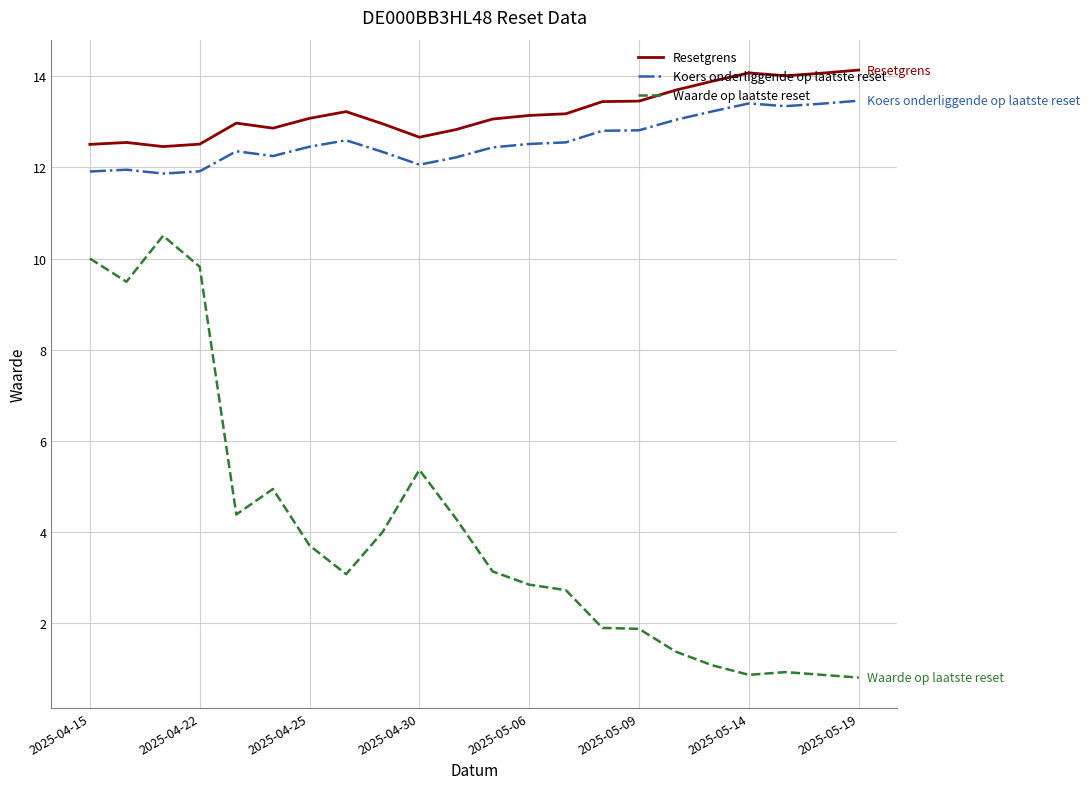

List the series in order of their peak value, lowest first.

Waarde op laatste reset, Koers onderliggende op laatste reset, Resetgrens